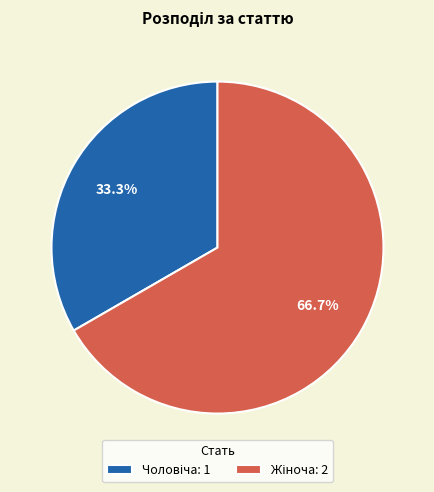

Is there any slice that represents more than half of the pie?

Yes